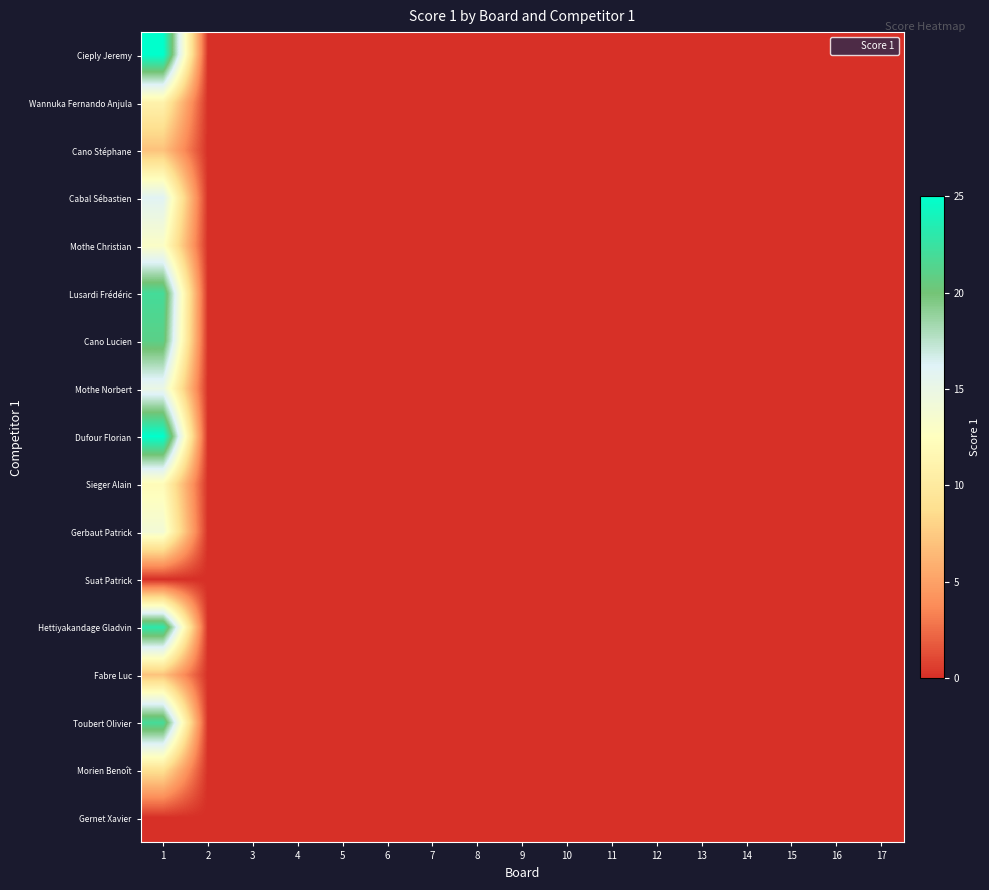

Reading left to right, list all the values displayed in this chart.

Cieply Jeremy: 1=25	2=0	3=0	4=0	5=0	6=0	7=0	8=0	9=0	10=0	11=0	12=0	13=0	14=0	15=0	16=0	17=0
Wannuka Fernando Anjula: 1=11	2=0	3=0	4=0	5=0	6=0	7=0	8=0	9=0	10=0	11=0	12=0	13=0	14=0	15=0	16=0	17=0
Cano Stéphane: 1=7	2=0	3=0	4=0	5=0	6=0	7=0	8=0	9=0	10=0	11=0	12=0	13=0	14=0	15=0	16=0	17=0
Cabal Sébastien: 1=16	2=0	3=0	4=0	5=0	6=0	7=0	8=0	9=0	10=0	11=0	12=0	13=0	14=0	15=0	16=0	17=0
Mothe Christian: 1=13	2=0	3=0	4=0	5=0	6=0	7=0	8=0	9=0	10=0	11=0	12=0	13=0	14=0	15=0	16=0	17=0
Lusardi Frédéric: 1=22	2=0	3=0	4=0	5=0	6=0	7=0	8=0	9=0	10=0	11=0	12=0	13=0	14=0	15=0	16=0	17=0
Cano Lucien: 1=21	2=0	3=0	4=0	5=0	6=0	7=0	8=0	9=0	10=0	11=0	12=0	13=0	14=0	15=0	16=0	17=0
Mothe Norbert: 1=15	2=0	3=0	4=0	5=0	6=0	7=0	8=0	9=0	10=0	11=0	12=0	13=0	14=0	15=0	16=0	17=0
Dufour Florian: 1=25	2=0	3=0	4=0	5=0	6=0	7=0	8=0	9=0	10=0	11=0	12=0	13=0	14=0	15=0	16=0	17=0
Sieger Alain: 1=12	2=0	3=0	4=0	5=0	6=0	7=0	8=0	9=0	10=0	11=0	12=0	13=0	14=0	15=0	16=0	17=0
Gerbaut Patrick: 1=14	2=0	3=0	4=0	5=0	6=0	7=0	8=0	9=0	10=0	11=0	12=0	13=0	14=0	15=0	16=0	17=0
Suat Patrick: 1=0	2=0	3=0	4=0	5=0	6=0	7=0	8=0	9=0	10=0	11=0	12=0	13=0	14=0	15=0	16=0	17=0
Hettiyakandage Gladvin: 1=23	2=0	3=0	4=0	5=0	6=0	7=0	8=0	9=0	10=0	11=0	12=0	13=0	14=0	15=0	16=0	17=0
Fabre Luc: 1=7	2=0	3=0	4=0	5=0	6=0	7=0	8=0	9=0	10=0	11=0	12=0	13=0	14=0	15=0	16=0	17=0
Toubert Olivier: 1=22	2=0	3=0	4=0	5=0	6=0	7=0	8=0	9=0	10=0	11=0	12=0	13=0	14=0	15=0	16=0	17=0
Morien Benoît: 1=9	2=0	3=0	4=0	5=0	6=0	7=0	8=0	9=0	10=0	11=0	12=0	13=0	14=0	15=0	16=0	17=0
Gernet Xavier: 1=0	2=0	3=0	4=0	5=0	6=0	7=0	8=0	9=0	10=0	11=0	12=0	13=0	14=0	15=0	16=0	17=0